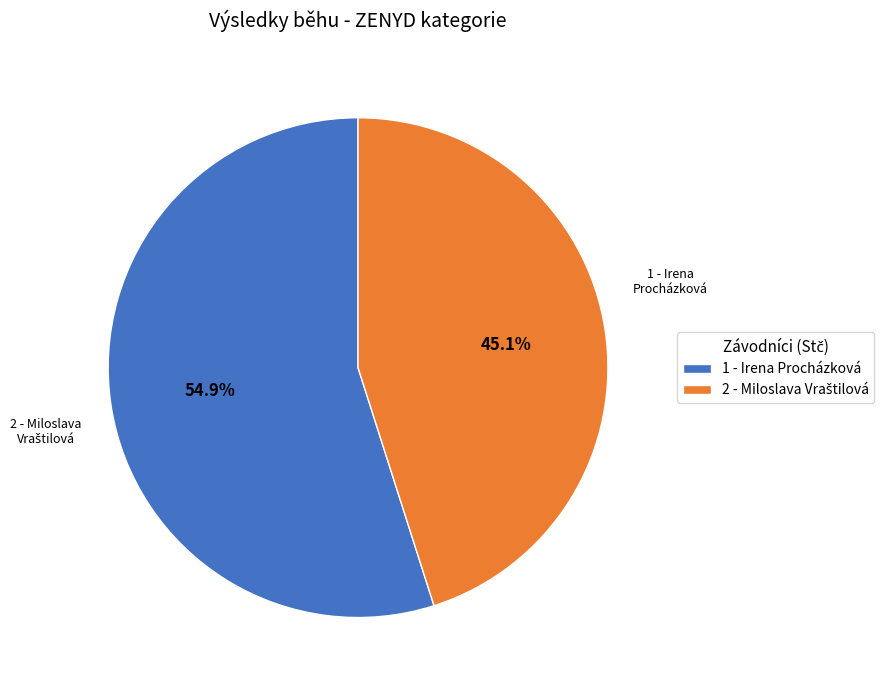

Is there any slice that represents more than half of the pie?

Yes